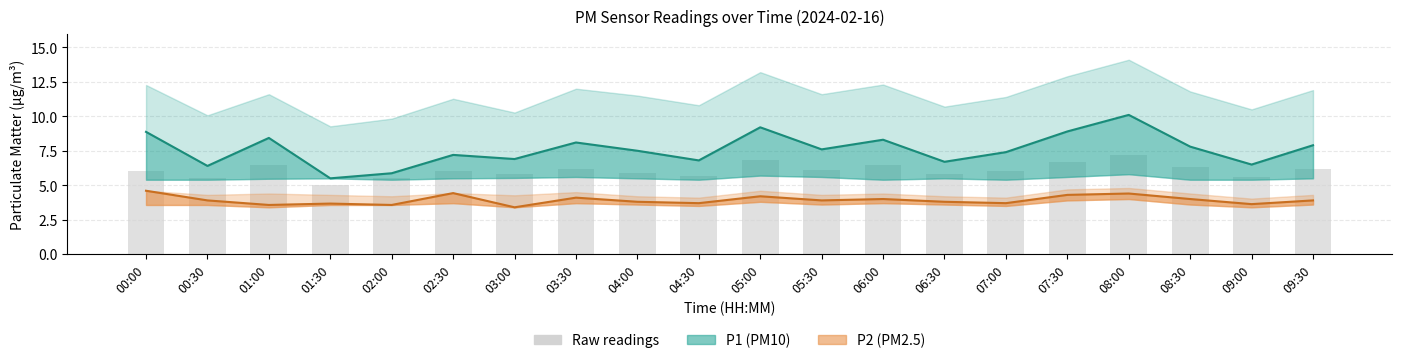

List the labels in order of value, smallest first.

01:30, 00:30, 02:00, 09:00, 04:30, 03:00, 06:30, 04:00, 00:00, 02:30, 07:00, 05:30, 03:30, 09:30, 08:30, 01:00, 06:00, 07:30, 05:00, 08:00